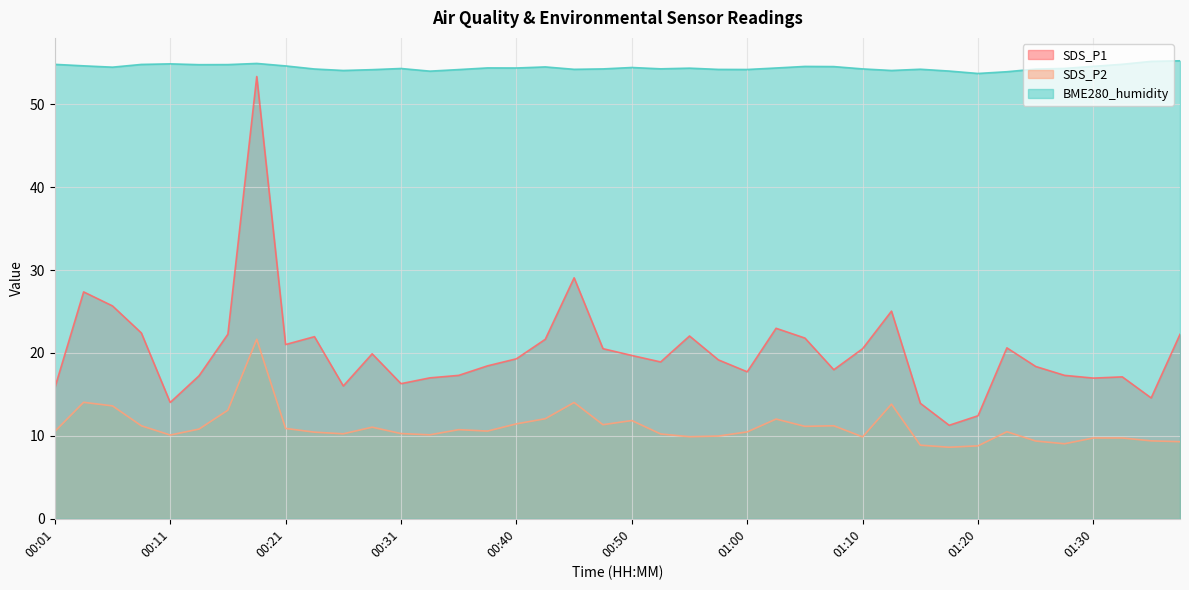

What is the label of the 7th point from the left?

00:16